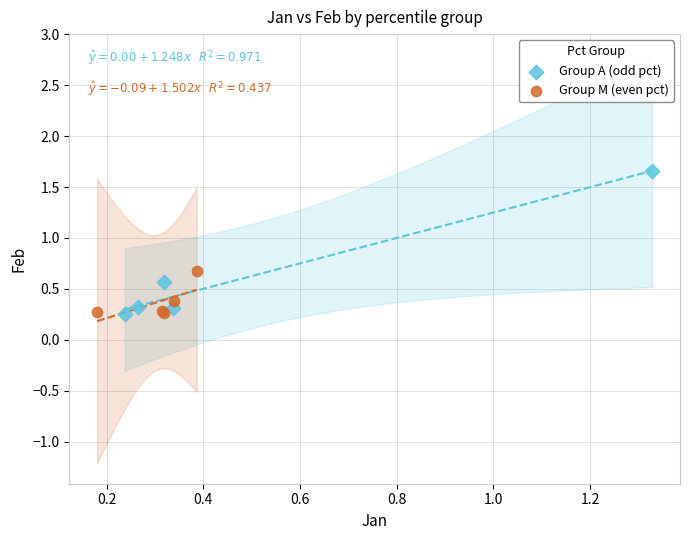

Which series contains the highest Y value?

Group A (odd pct)